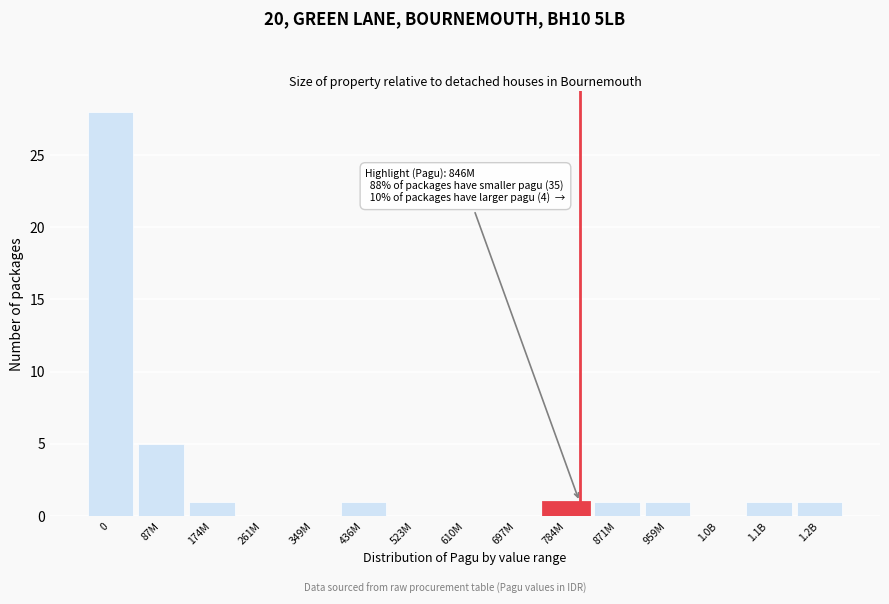

Reading left to right, extract all data points from this chart.

0=28	87M=5	174M=1	261M=0	349M=0	436M=1	523M=0	610M=0	697M=0	784M=1	871M=1	959M=1	1.0B=0	1.1B=1	1.2B=1